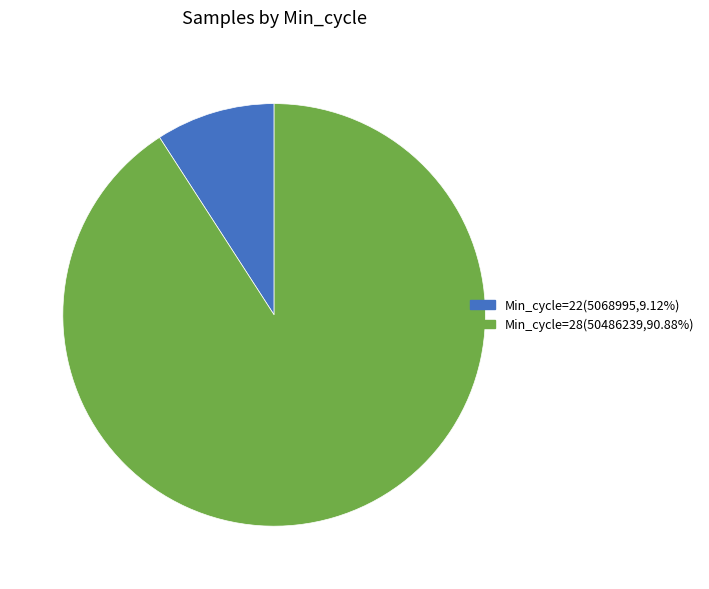

Count the number of slices in the pie.

2